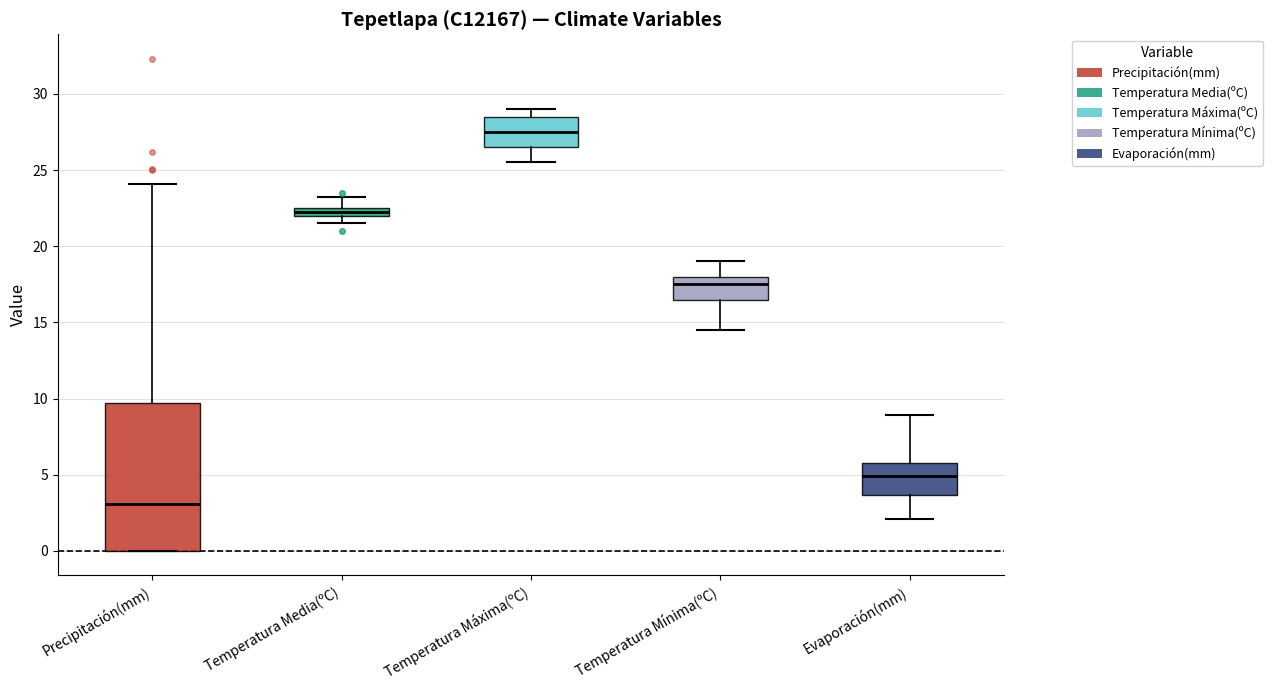

Which box is the tallest, from its lower edge to its upper edge?

Precipitación(mm)